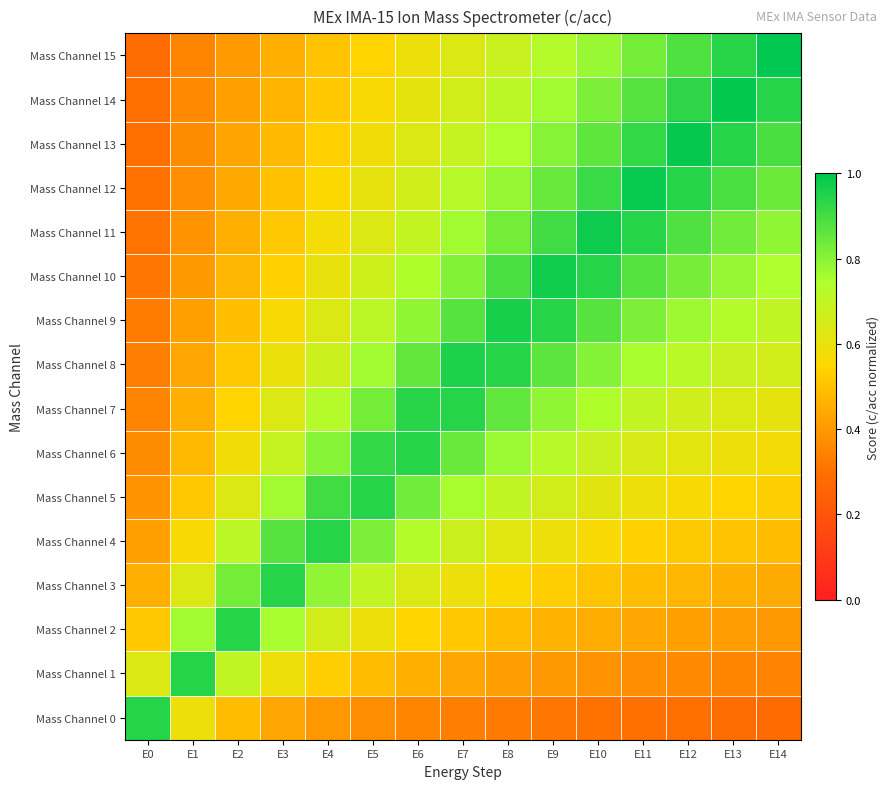

At which category does the chart reach its minimum across all series?

E14